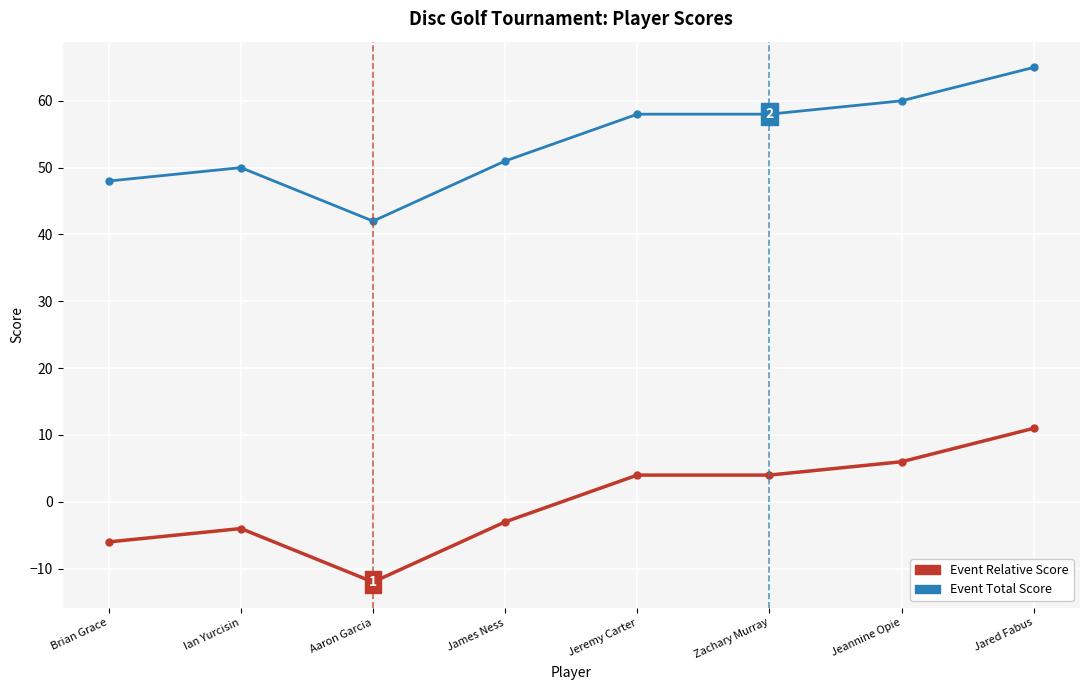

Reading left to right, list all the values displayed in this chart.

Event Relative Score: Brian Grace=-6	Ian Yurcisin=-4	Aaron Garcia=-12	James Ness=-3	Jeremy Carter=4	Zachary Murray=4	Jeannine Opie=6	Jared Fabus=11
Event Total Score: Brian Grace=48	Ian Yurcisin=50	Aaron Garcia=42	James Ness=51	Jeremy Carter=58	Zachary Murray=58	Jeannine Opie=60	Jared Fabus=65